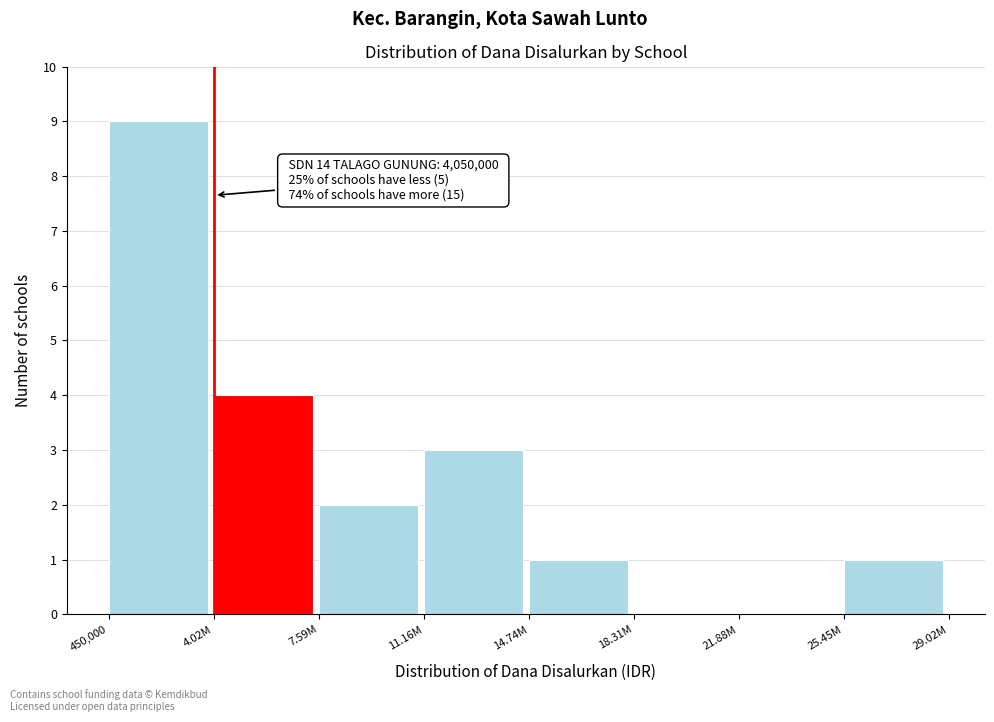

Reading left to right, what are all the values shown in this chart?

450,000=9	4.02M=4	7.59M=2	11.16M=3	14.74M=1	18.31M=0	21.88M=0	25.45M=1